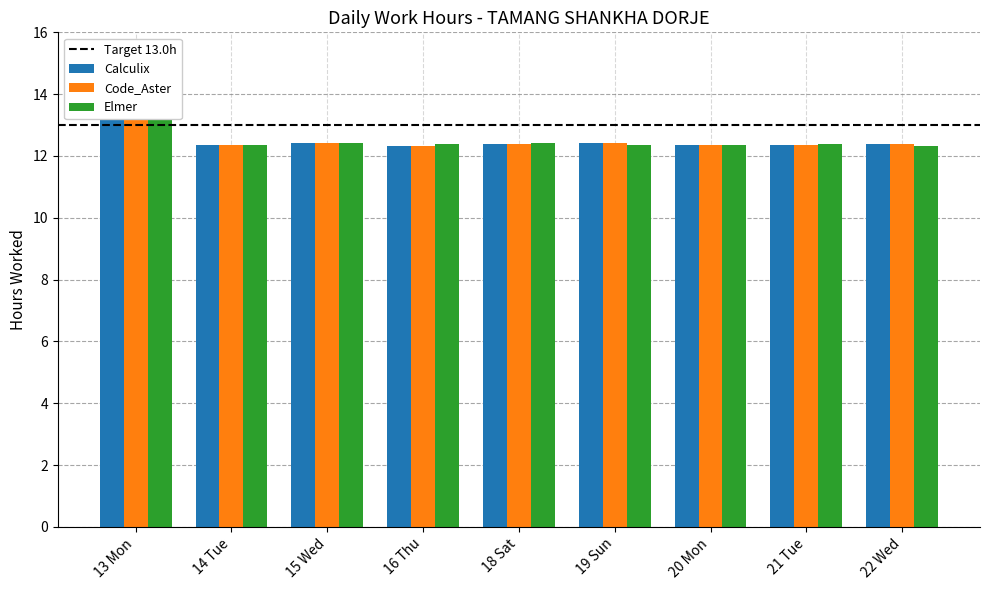

What is the difference between the second highest and minimum values in the Elmer series?

0.1